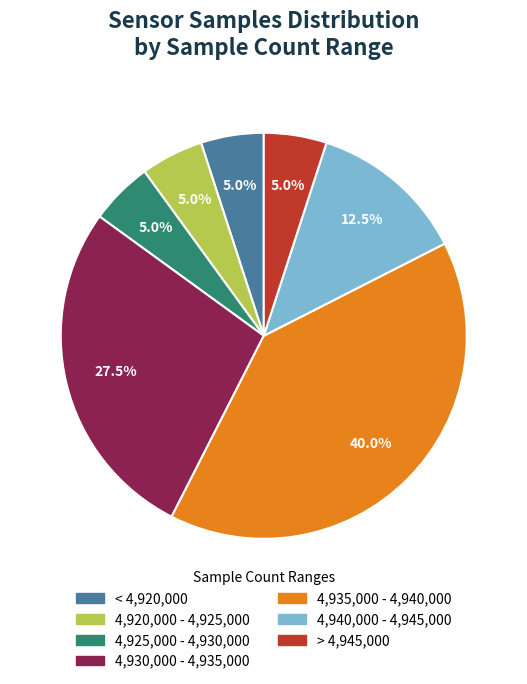

Is there any slice that represents more than half of the pie?

No